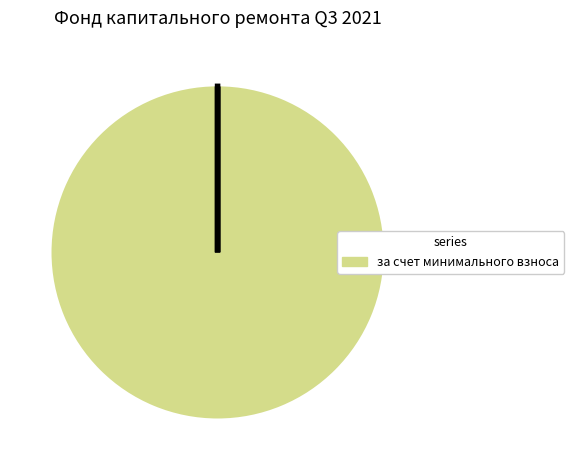

Is there a majority slice in this chart?

Yes